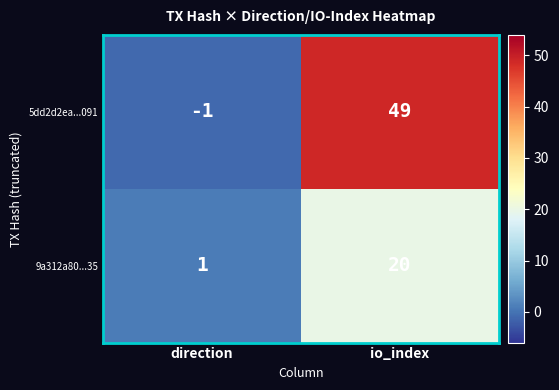

At which category does the chart reach its peak across all series?

io_index